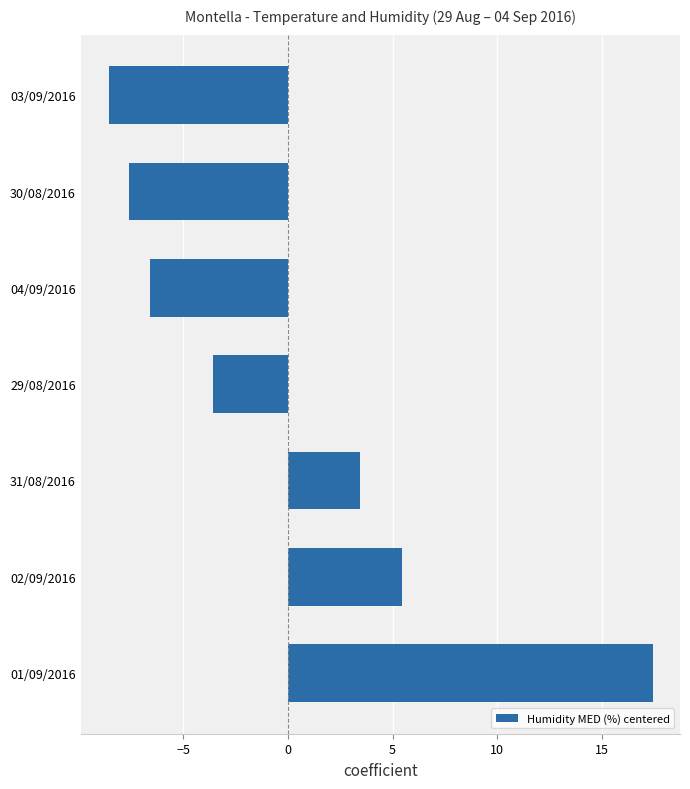

Approximately how many times larger is the value at 02/09/2016 compared to 31/08/2016?

1.6